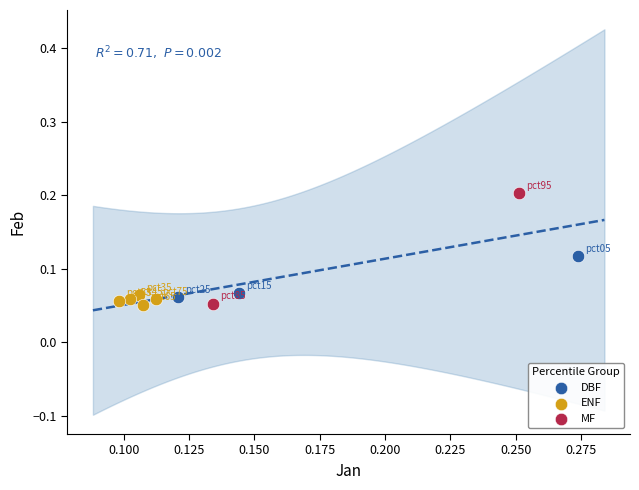

What are all the series names shown in the legend?

DBF, ENF, MF